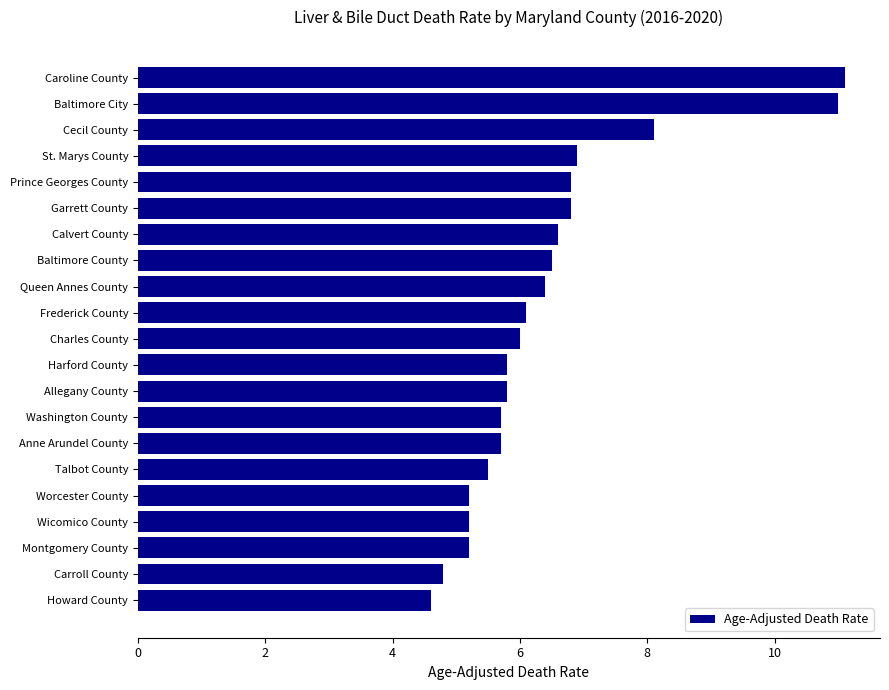

The value at Talbot County is 7.5. True or false?

False